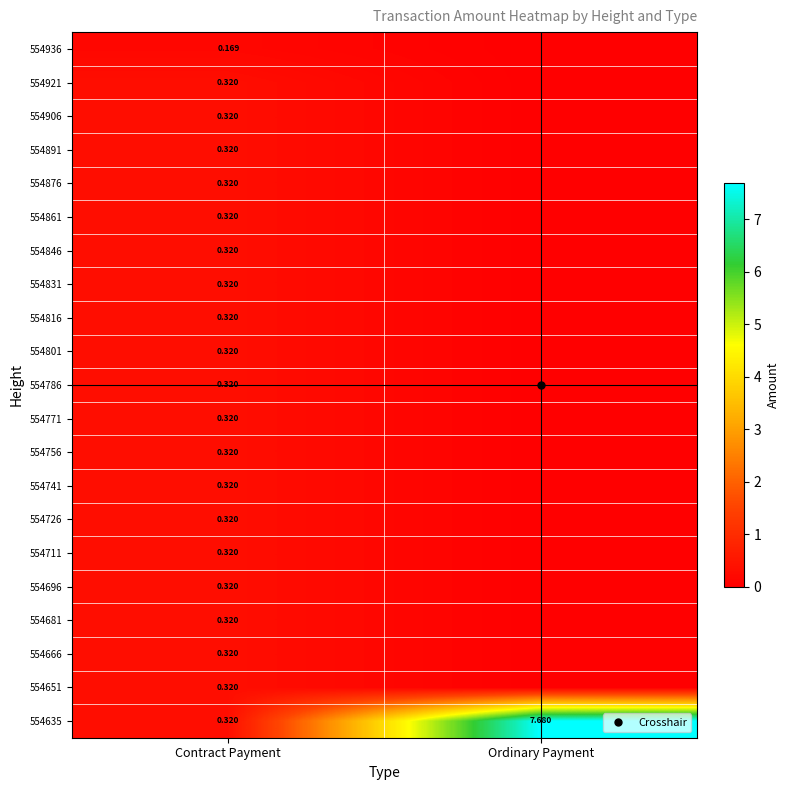

How many 554936 values are between 0 and 1?

2